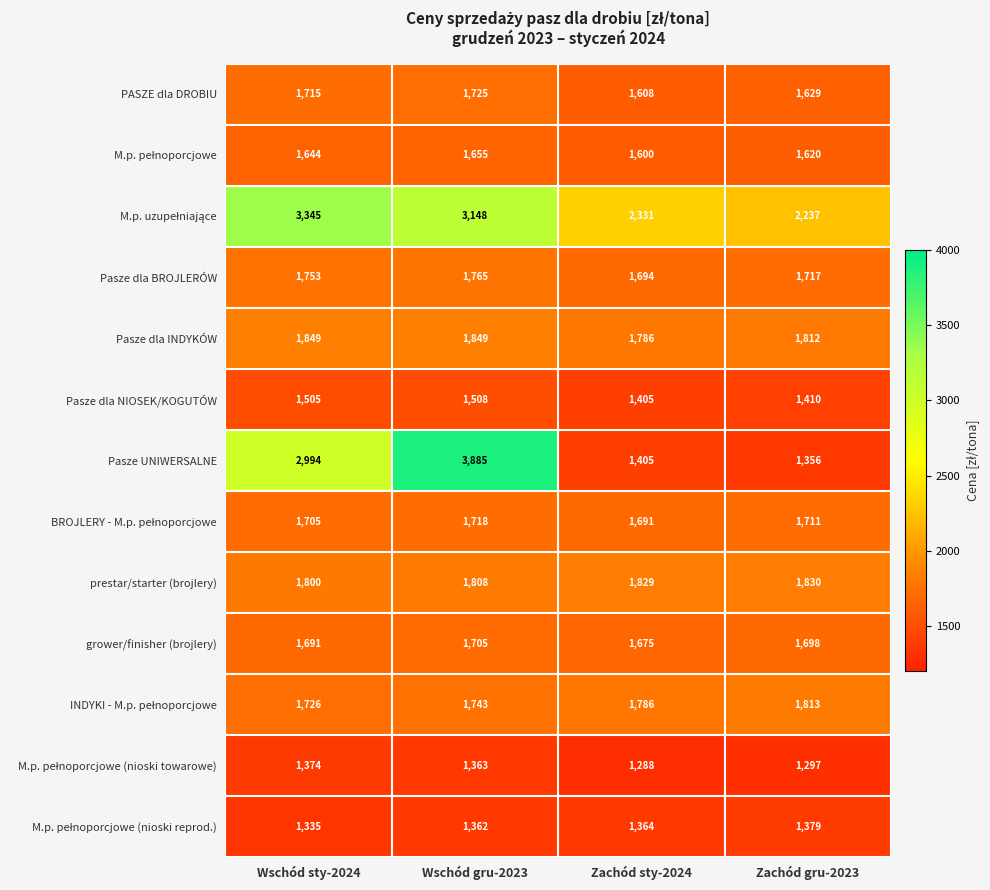

At which category is the sum across all series the highest?

Wschód gru-2023